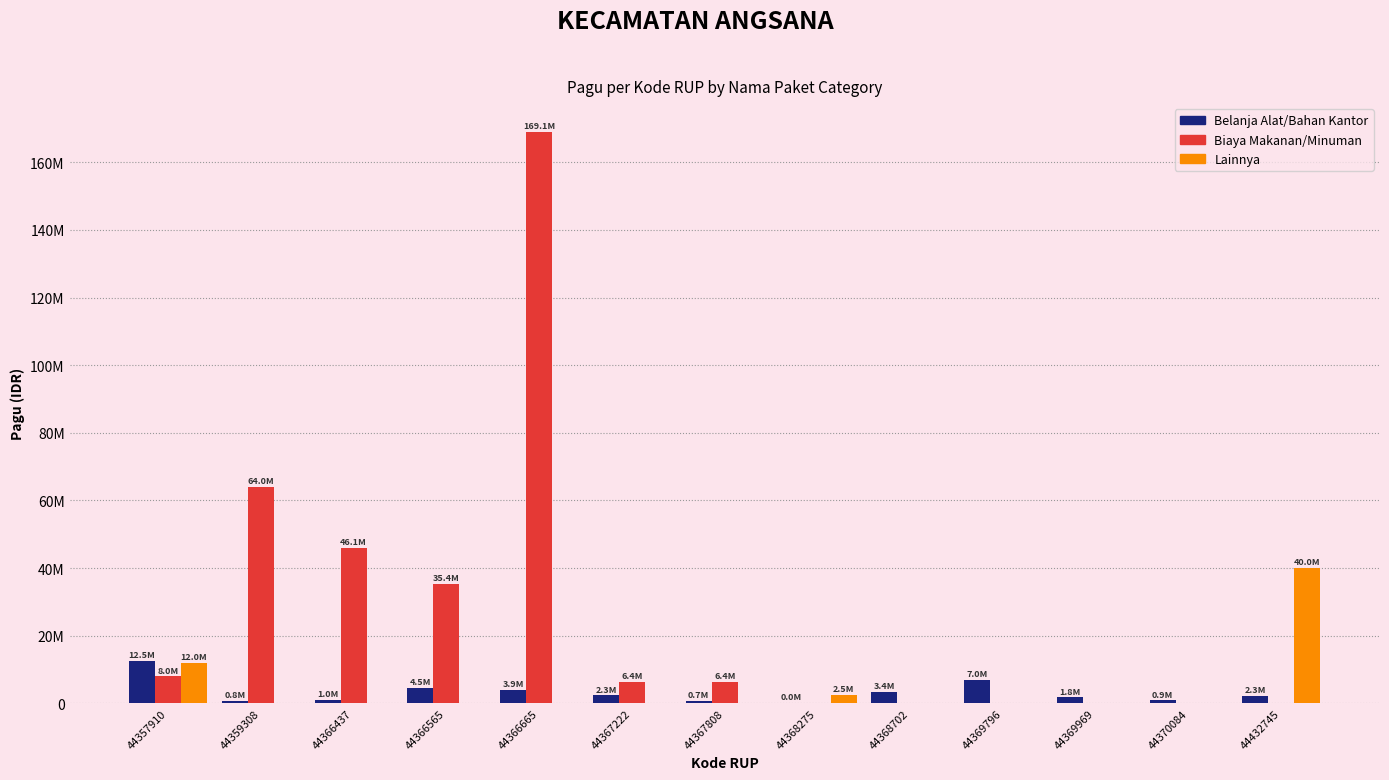

What are all the series names shown in the legend?

Belanja Alat/Bahan Kantor, Biaya Makanan/Minuman, Lainnya